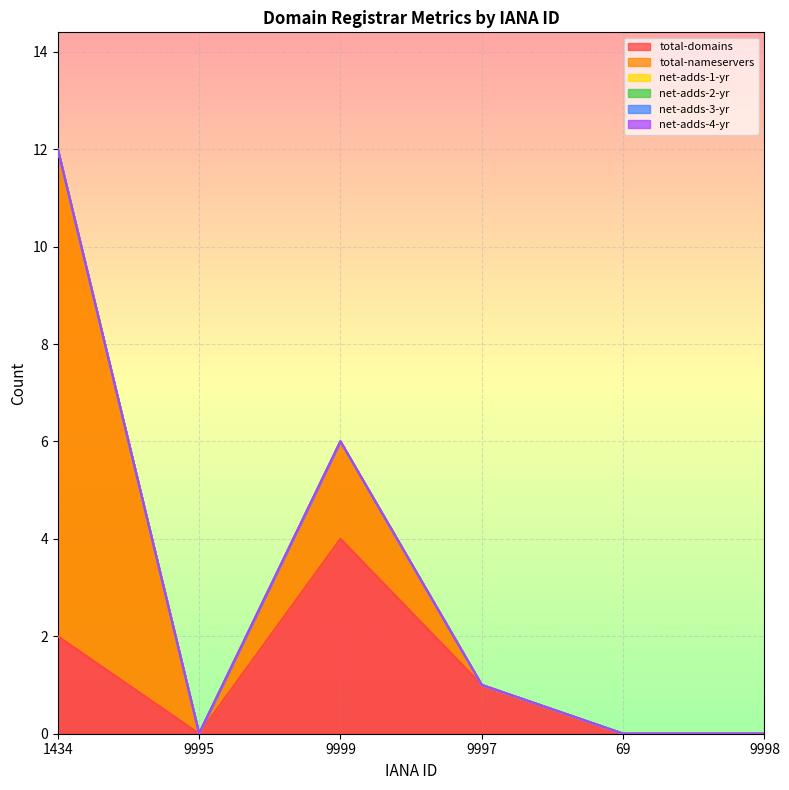

At 9998, list the series in order from smallest to largest.

total-domains, total-nameservers, net-adds-1-yr, net-adds-2-yr, net-adds-3-yr, net-adds-4-yr